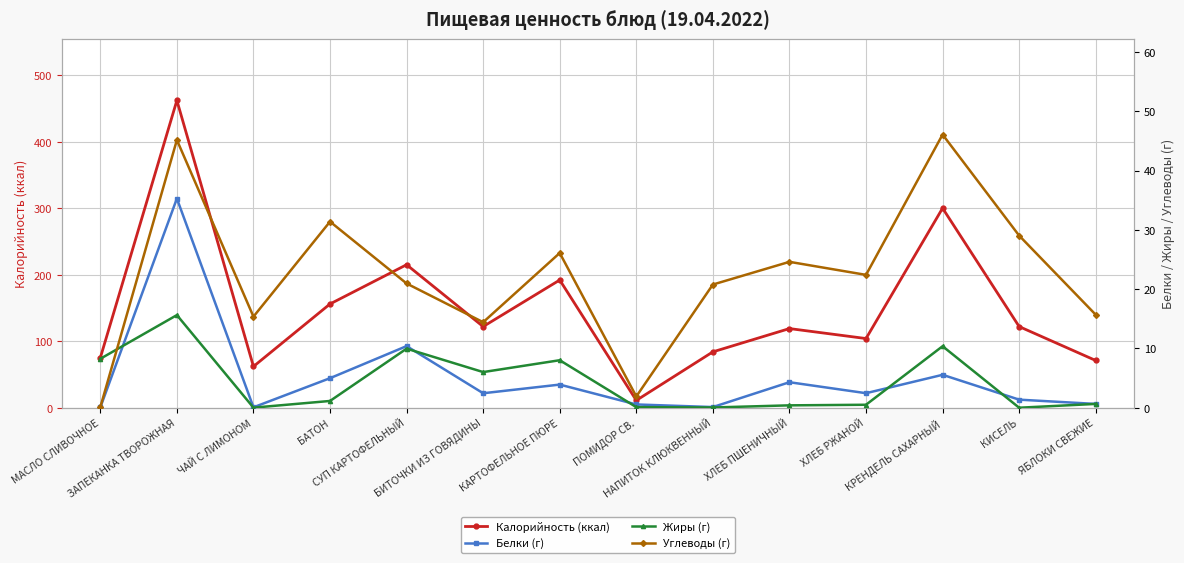

What is the total value across all series at КИСЕЛЬ?

152.4